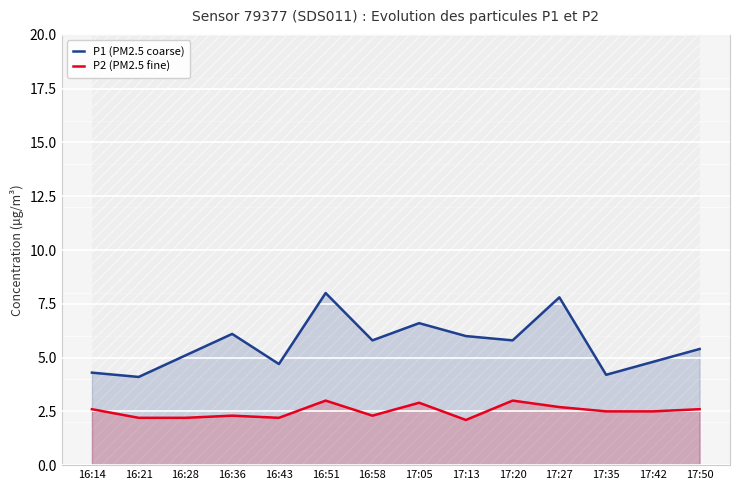

What is the total value across all series at 16:14?

6.9